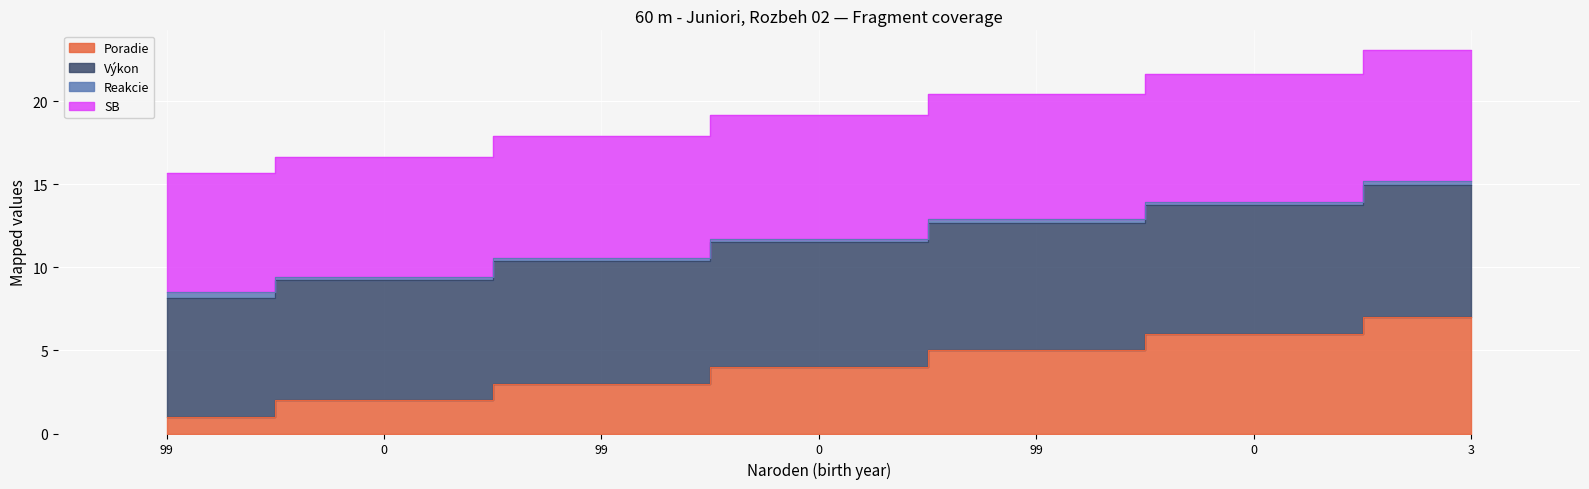

At how many categories does at least one series exceed 1?

7